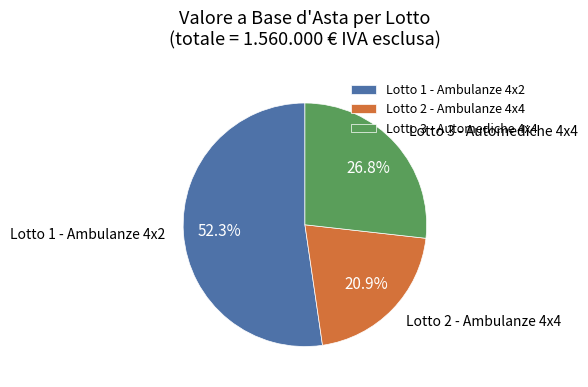

To the nearest percent, what portion does Lotto 1 - Ambulanze 4x2 represent?

52%